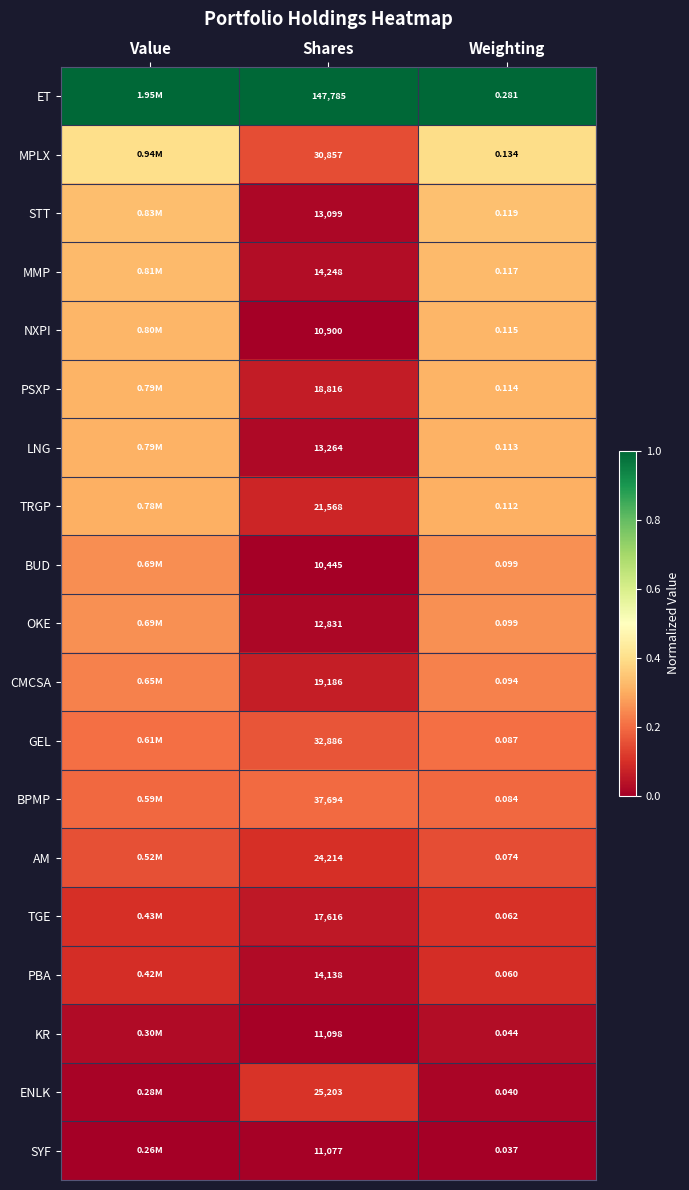

At Shares, list the series in order from largest to smallest.

ET, BPMP, GEL, MPLX, ENLK, AM, TRGP, CMCSA, PSXP, TGE, MMP, PBA, LNG, STT, OKE, KR, SYF, NXPI, BUD